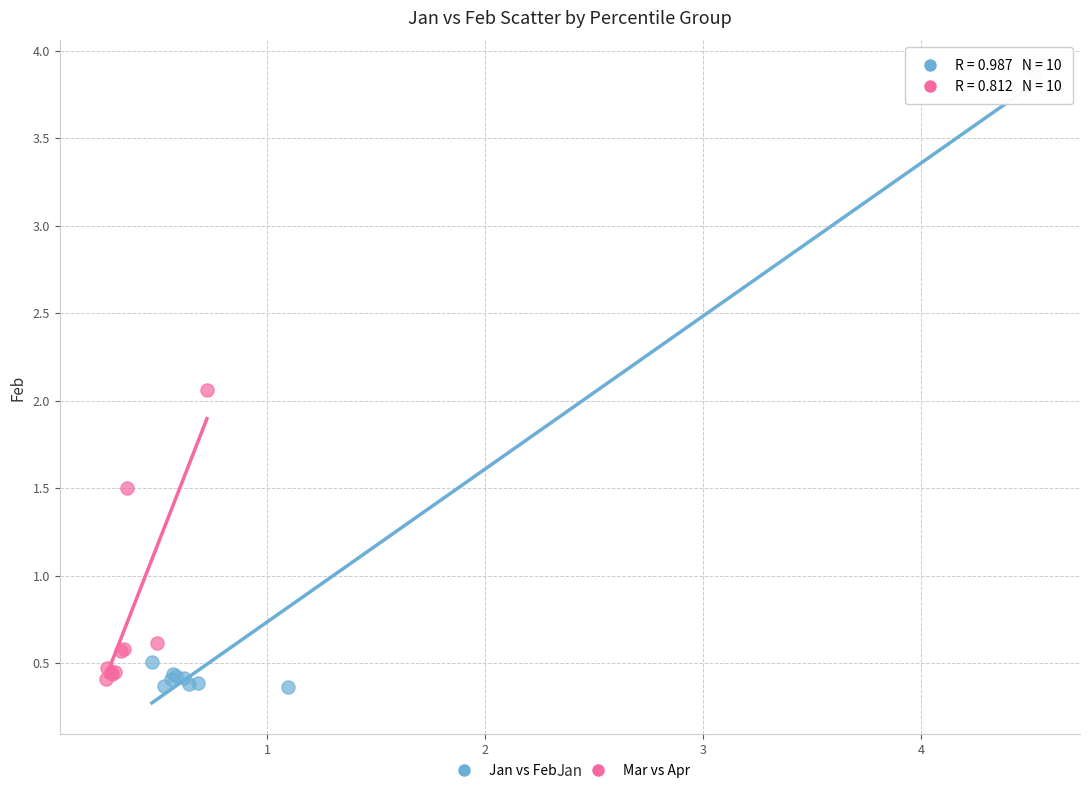

Which series has the largest Y range (max minus min)?

Jan vs Feb